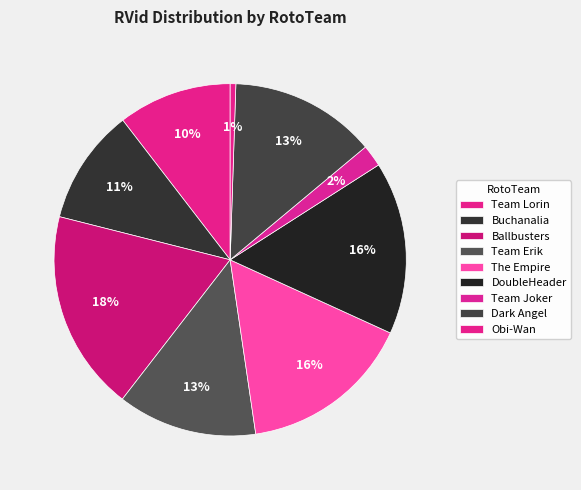

How many slices are in this pie chart?

9